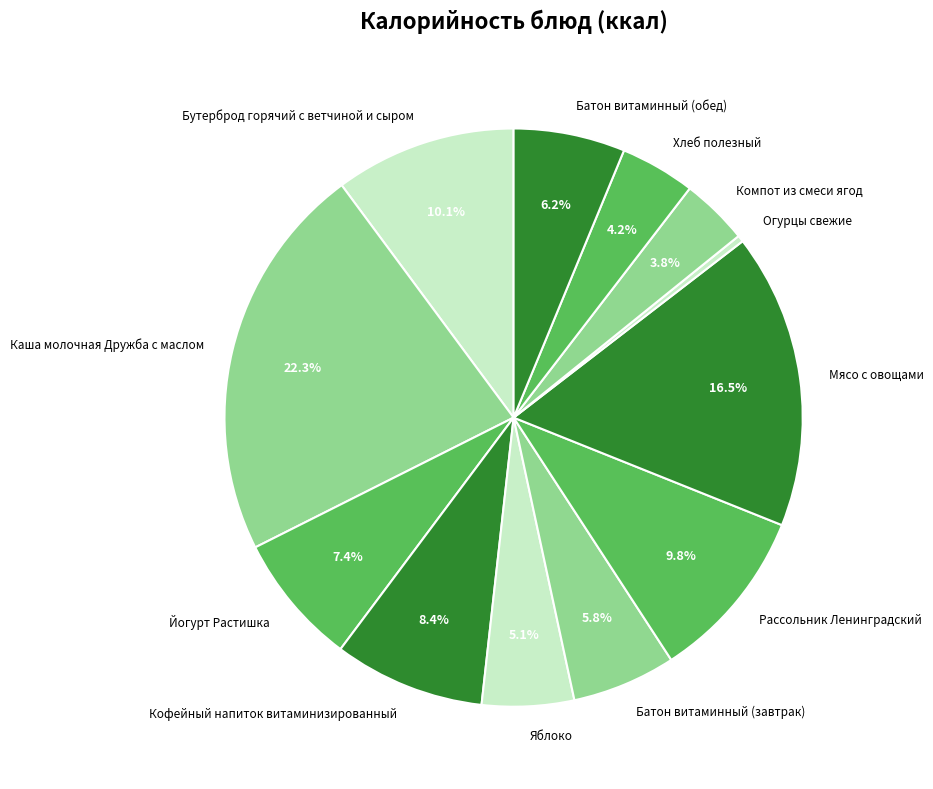

To the nearest percent, what is the difference between the largest and smallest slice percentages?

22%